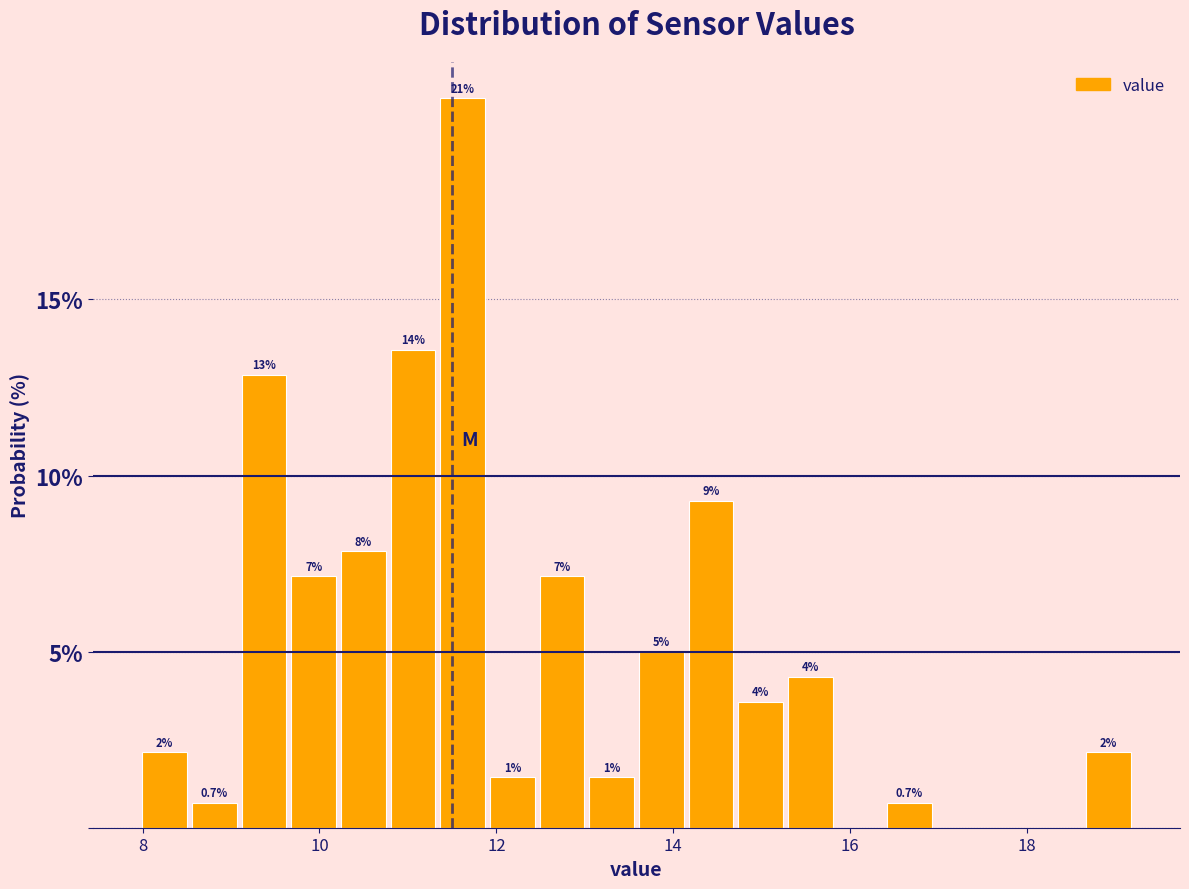

Read against the x-axis, roughly where is the centre of the tallest bar?

11.6